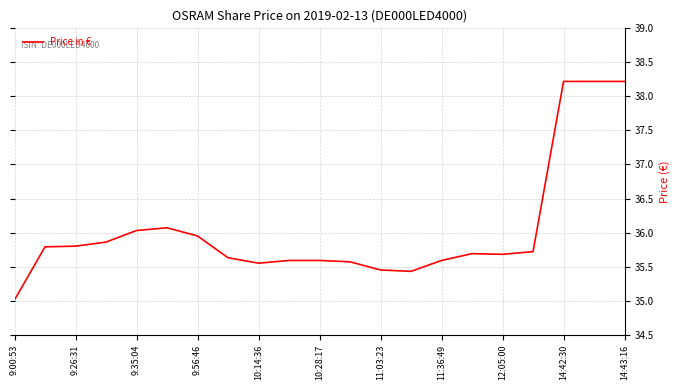

What is the greatest value displayed?

38.2